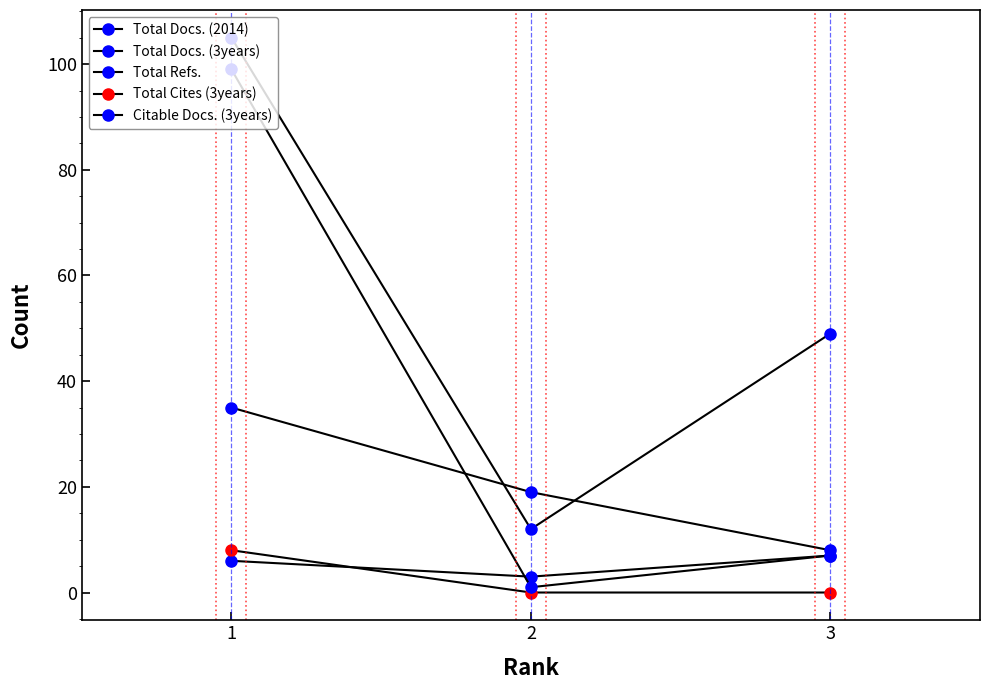

Reading left to right, what are all the values shown in this chart?

Total Docs. (2014): 1=6	2=3	3=7
Total Docs. (3years): 1=35	2=19	3=8
Total Refs.: 1=105	2=12	3=49
Total Cites (3years): 1=8	2=0	3=0
Citable Docs. (3years): 1=99	2=1	3=7